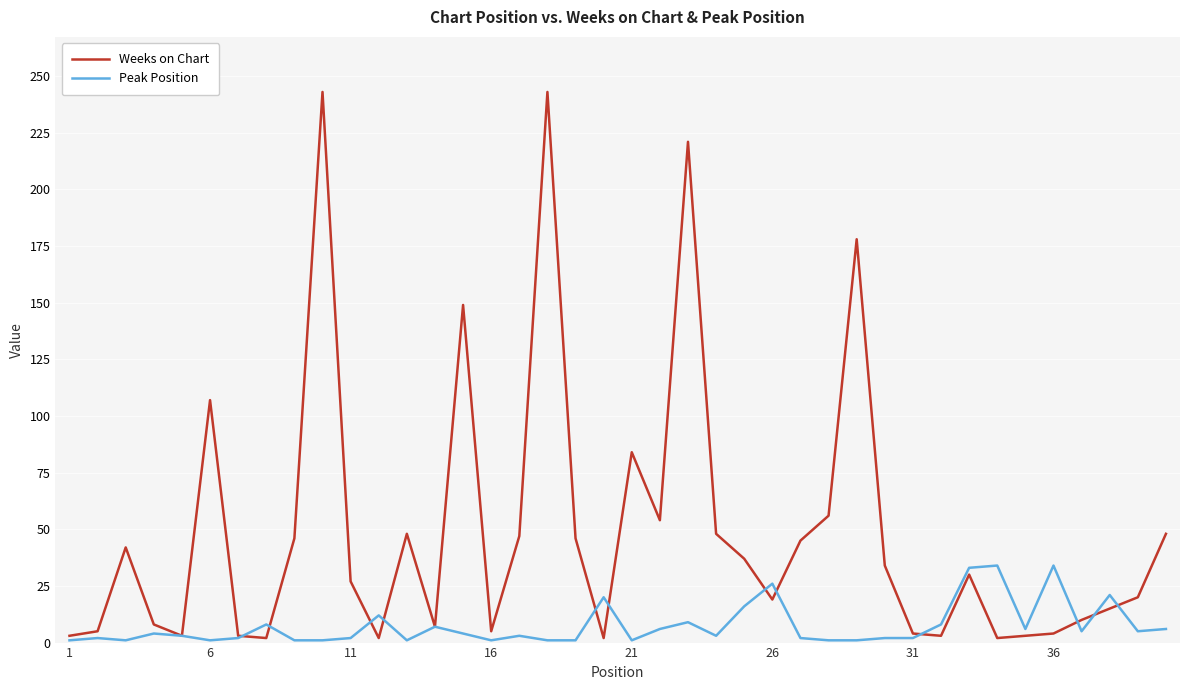

What is the maximum value for Peak Position?

34